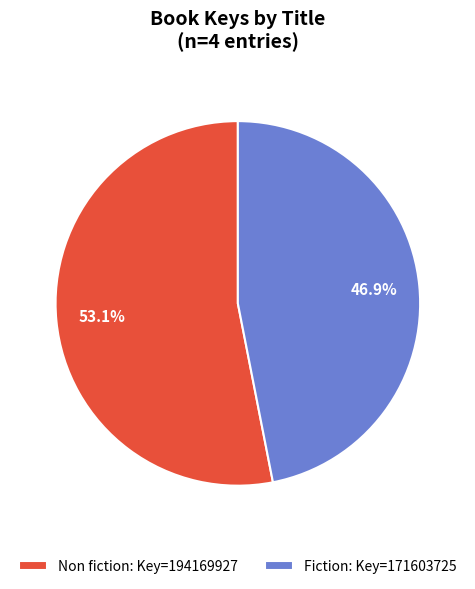

To the nearest percent, what is the average slice percentage?

50%